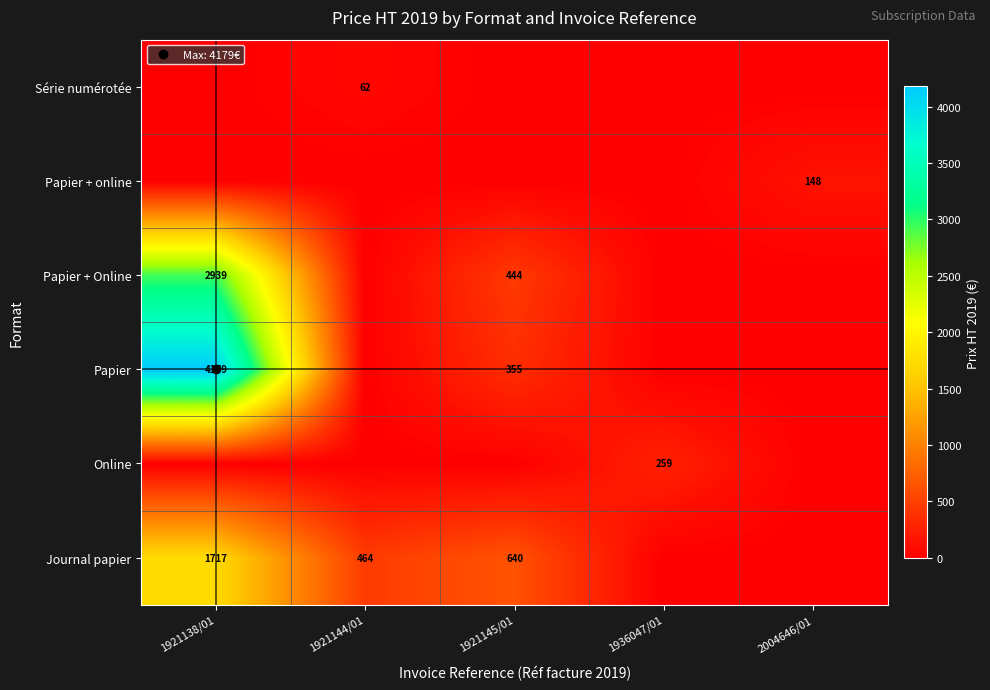

What is the highest value of the Papier series?

4178.8